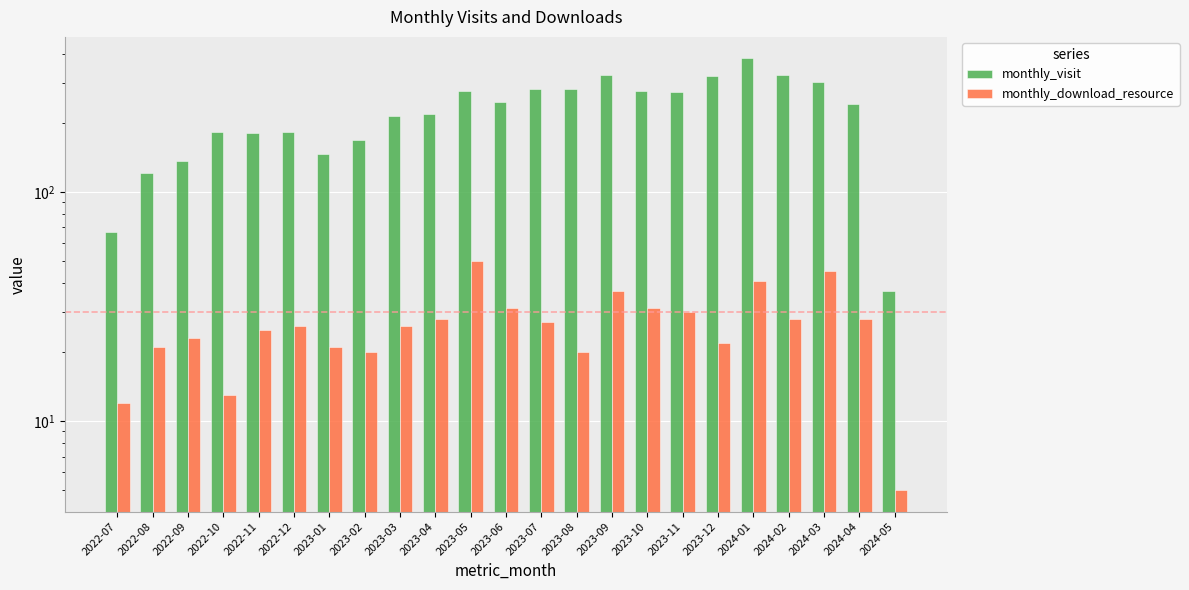

Reading left to right, extract all data points from this chart.

monthly_visit: 67	121	137	183	181	182	146	168	214	218	275	247	280	280	325	275	273	320	382	322	303	241	37
monthly_download_resource: 12	21	23	13	25	26	21	20	26	28	50	31	27	20	37	31	30	22	41	28	45	28	5